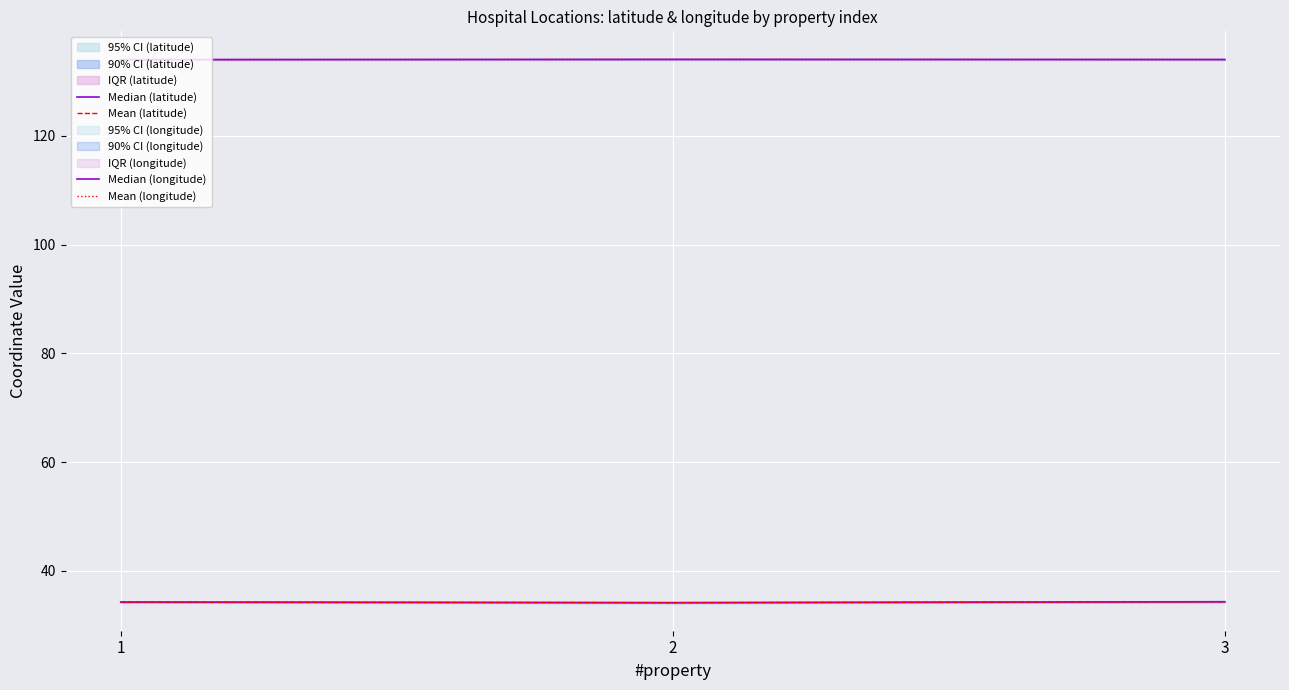

Is the value of Mean (latitude) at 3 greater than the value of Mean (longitude) at 2?

No